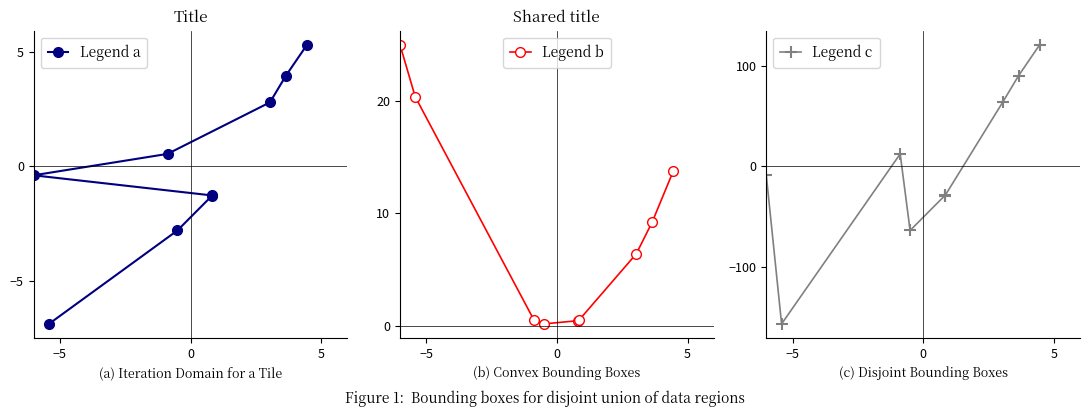

Between which two adjacent categories do Legend a and Legend c first intersect?

0 and 5